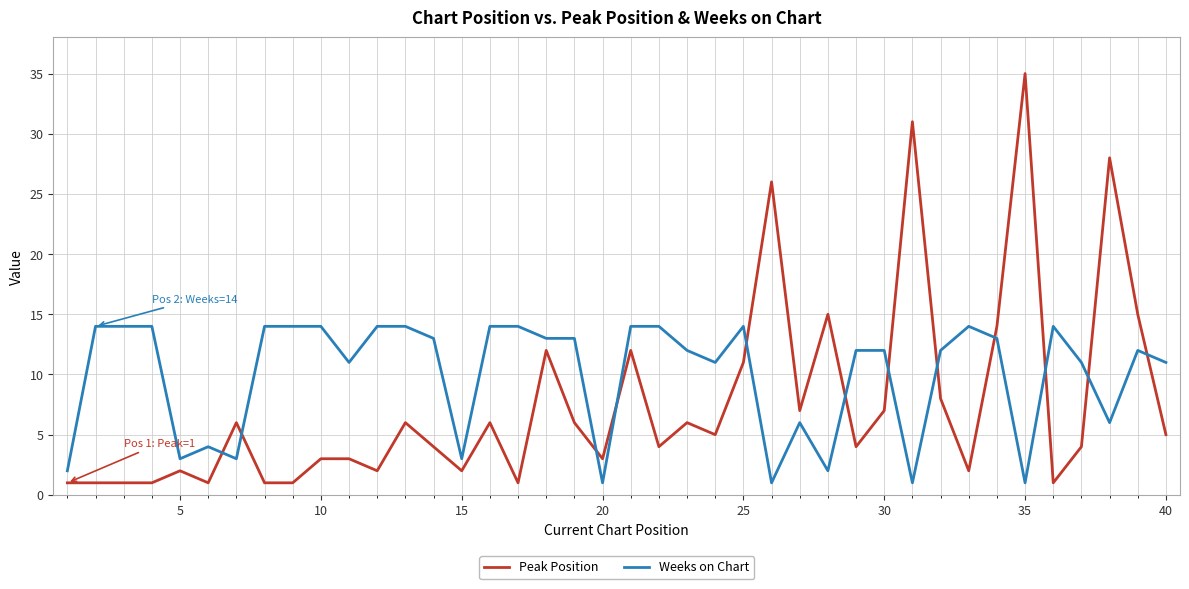

What is the greatest value displayed?

35